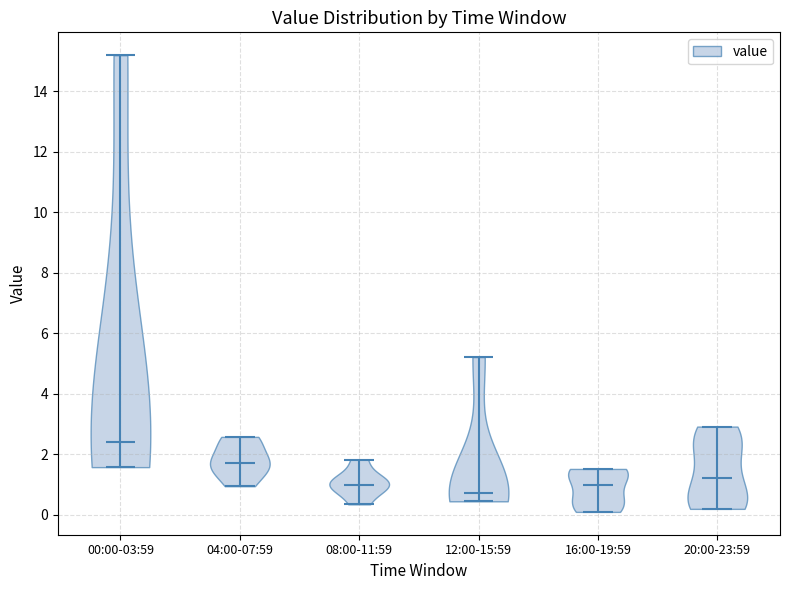

Reading left to right, read every violin against the y-axis: where its median line is, and the lowest and highest points it reaches. The values are not printed on the chart, so give them approximately, as read against the axis.

00:00-03:59: median line 2.4, lowest point 1.6, highest point 15.2
04:00-07:59: median line 1.8, lowest point 1.0, highest point 2.6
08:00-11:59: median line 1.0, lowest point 0.4, highest point 1.8
12:00-15:59: median line 0.8, lowest point 0.4, highest point 5.2
16:00-19:59: median line 1.0, lowest point 0.2, highest point 1.6
20:00-23:59: median line 1.2, lowest point 0.2, highest point 3.0